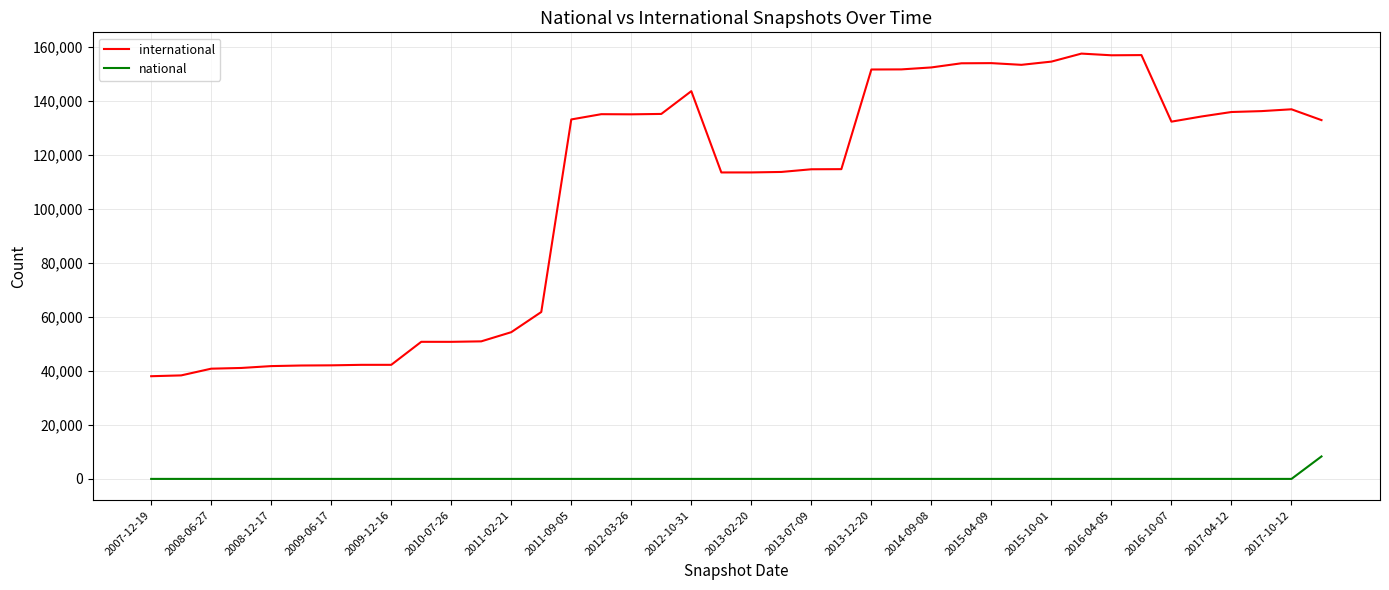

List the series in order of their peak value, highest first.

international, national